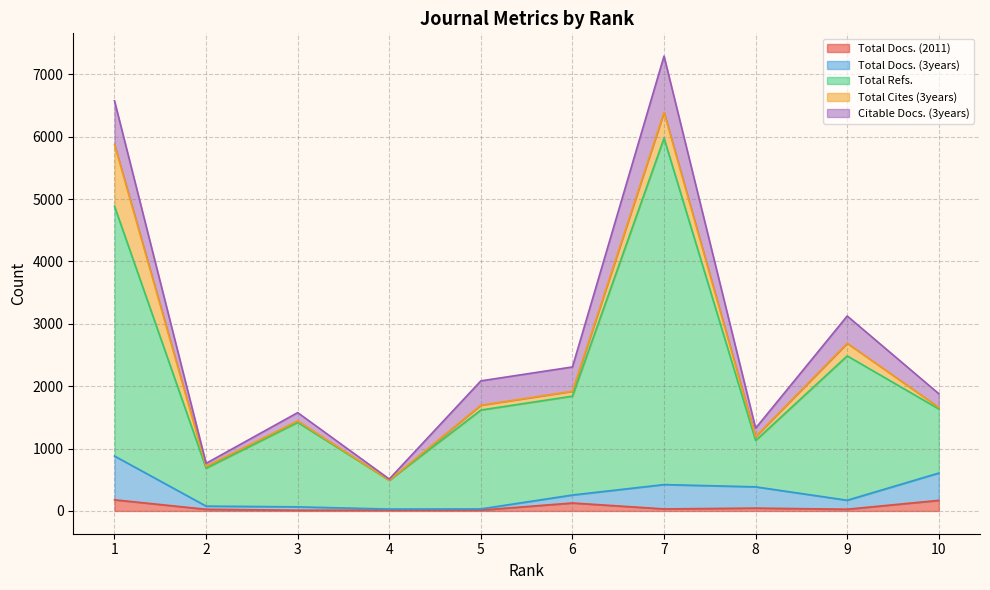

Is it true that Citable Docs. (3years) equals 702 at 1?

True